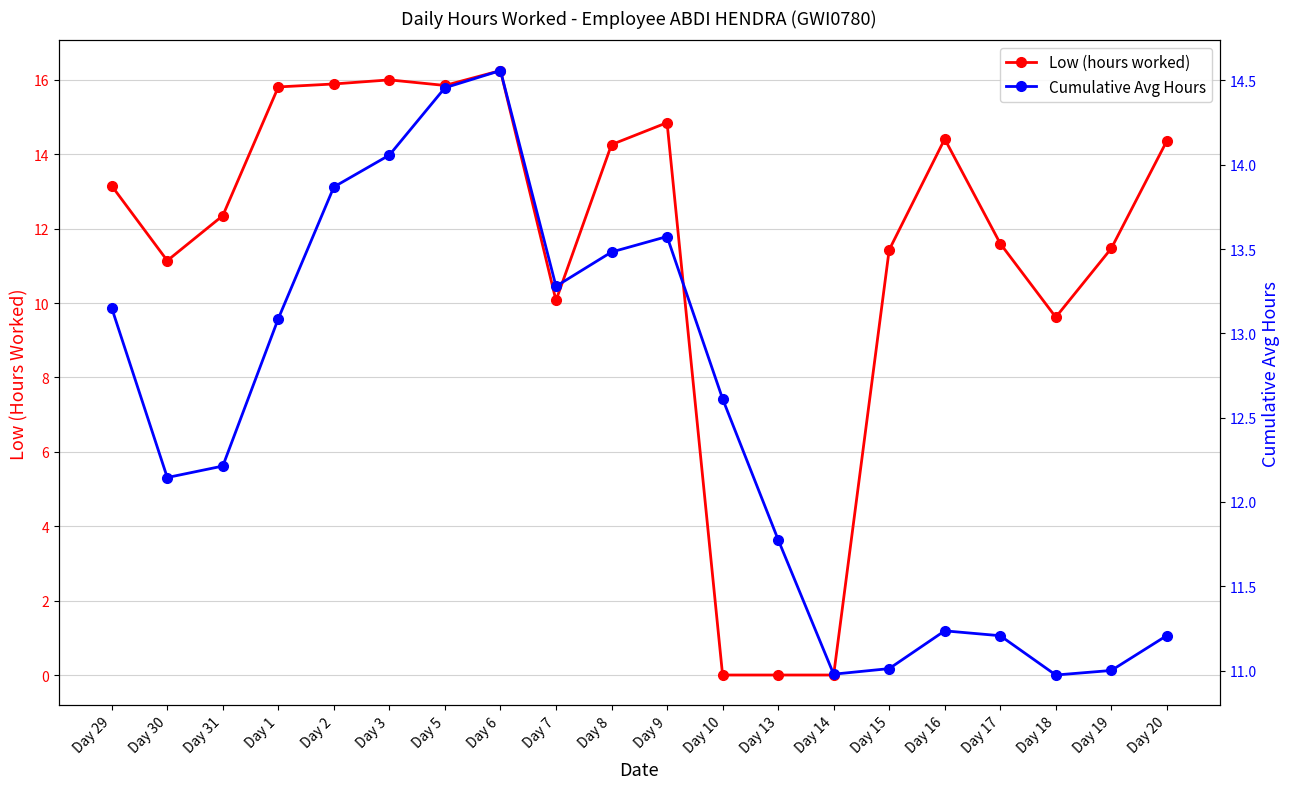

How many categories are shown in the chart?

20